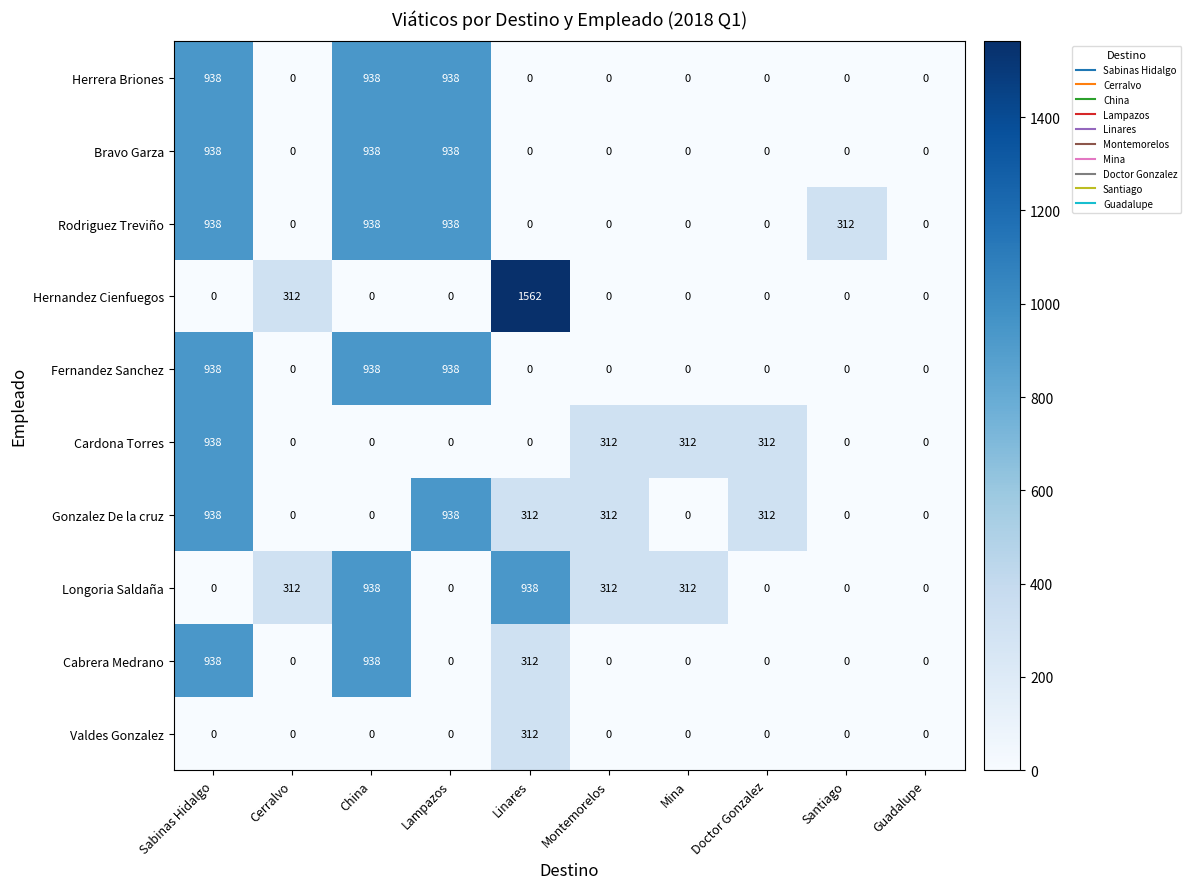

Which category has the highest value across all series?

Linares